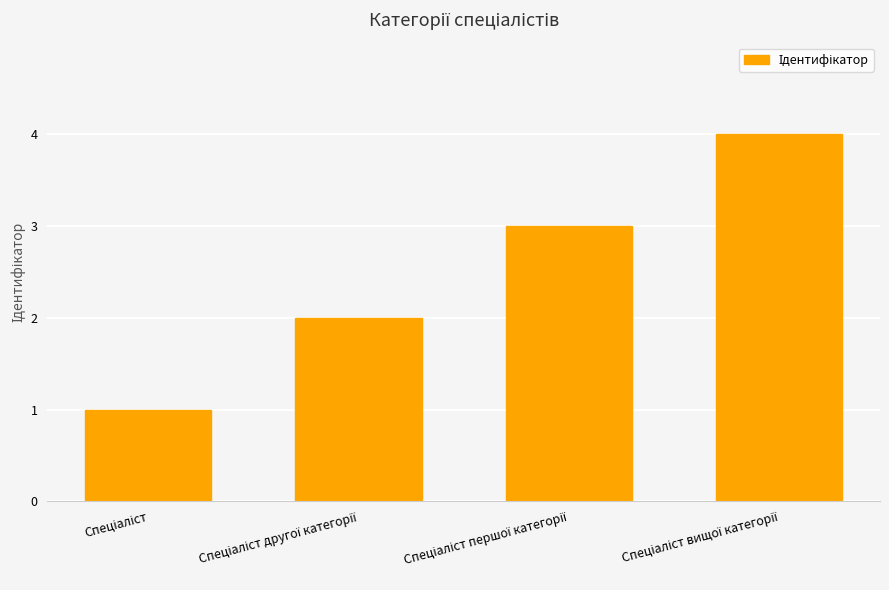

What is the difference between the maximum and minimum values?

3